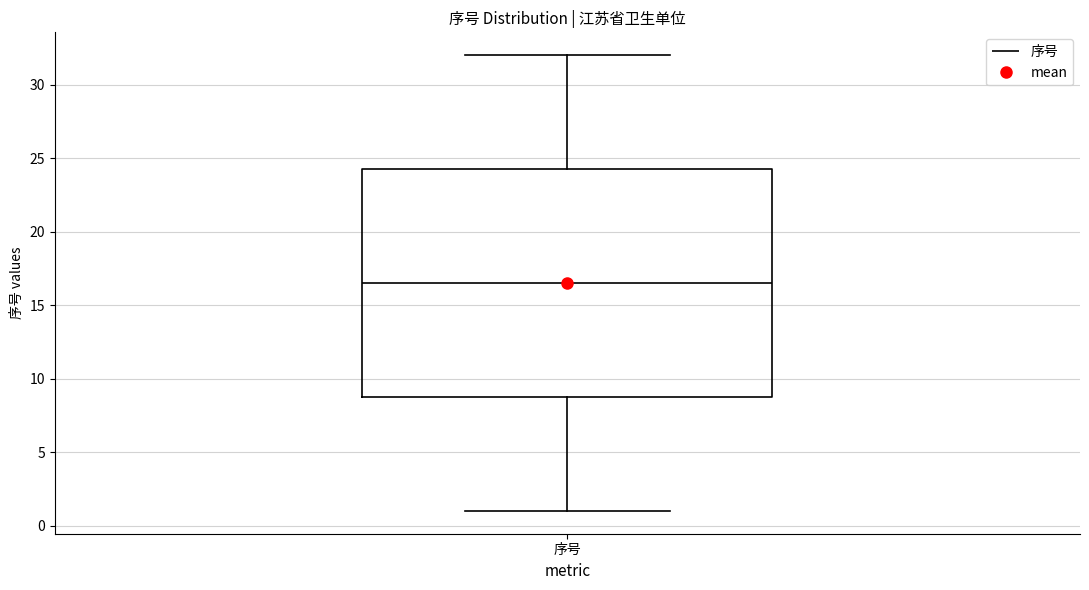

Transcribe this box plot: give where the median line is, the range the box spans, and where the two whiskers end, as read against the y-axis. The values are not printed on the chart, so give them approximately, as read against the axis.

median 16.5, box 9.0 to 24.5, whiskers 1.0 to 32.0